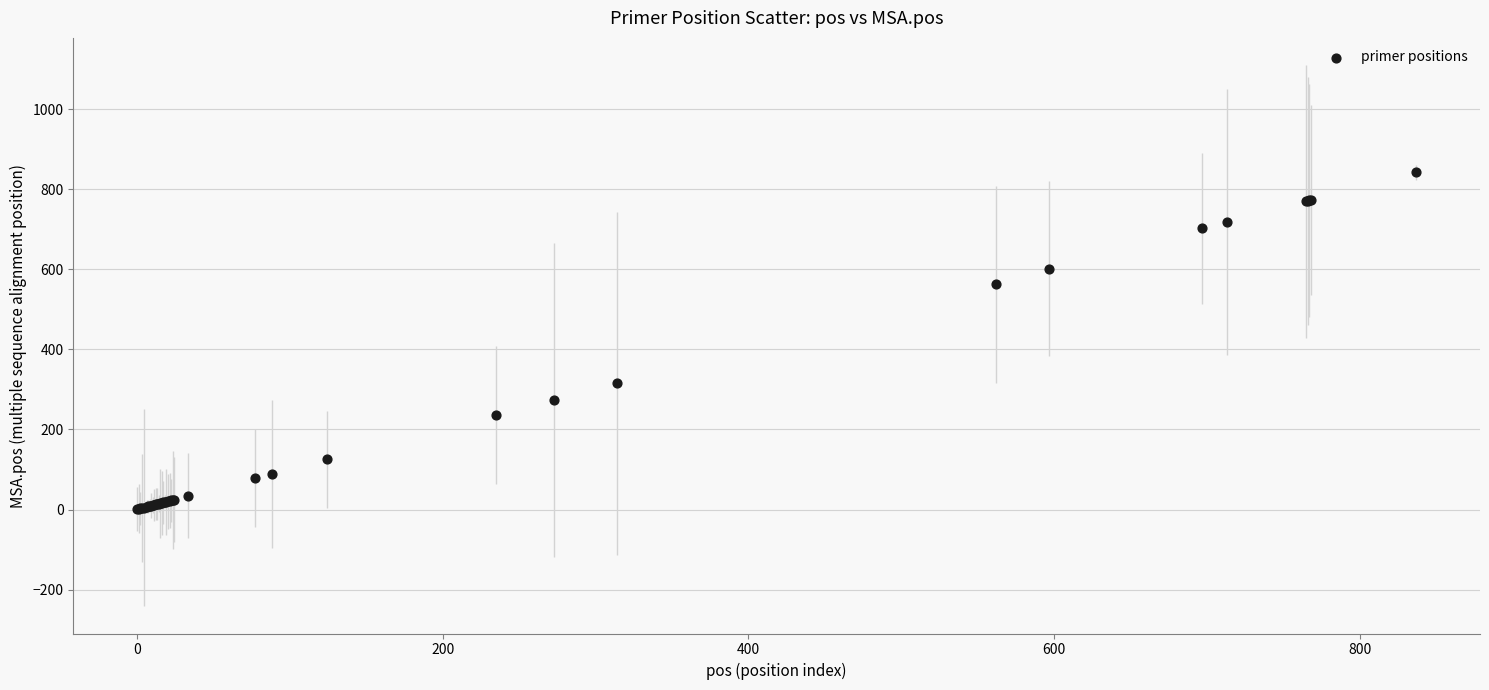

What Y value in the scatter plot is closest to 421?

315